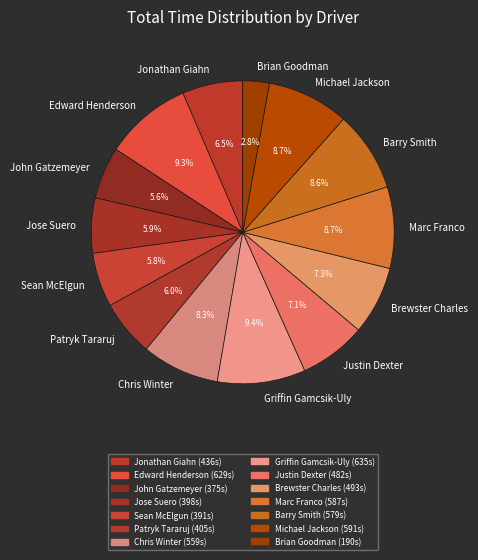

How many segments does this pie chart have?

14